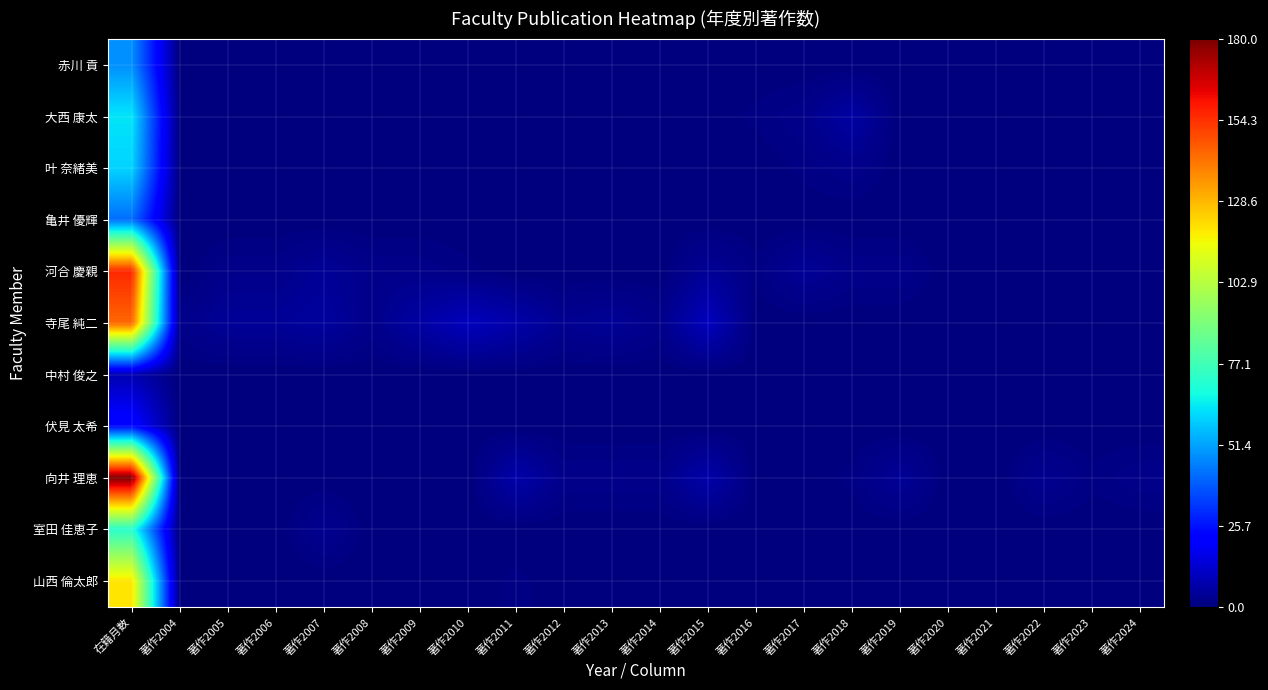

Rank the series at 著作2012 from lowest to highest value.

赤川 貢, 大西 康太, 叶 奈緒美, 亀井 優輝, 河合 慶親, 中村 俊之, 伏見 太希, 室田 佳恵子, 山西 倫太郎, 向井 理恵, 寺尾 純二